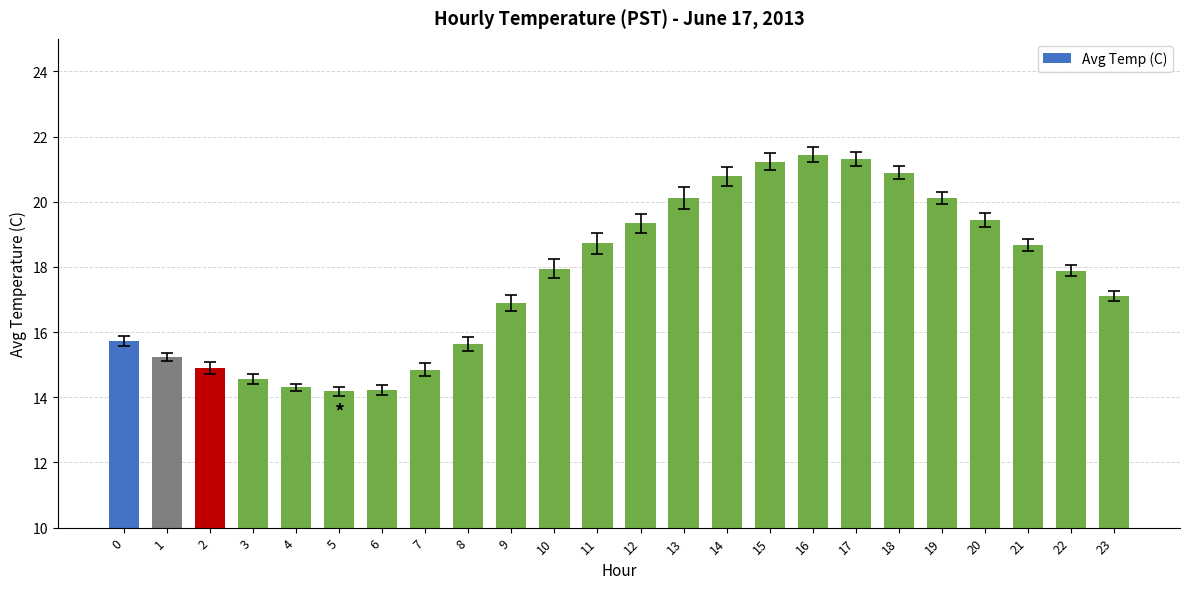

Which label corresponds to the largest value in the chart?

16